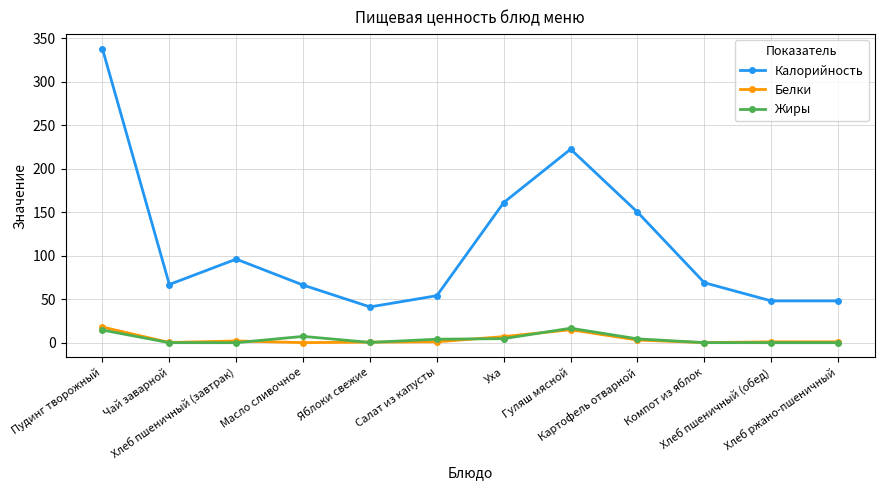

What is the total value across all series at Пудинг творожный?

370.1